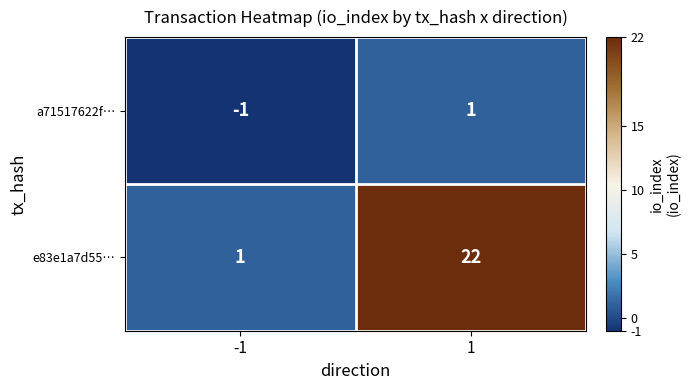

What is the difference between the maximum and minimum values in the e83e1a7d55… series?

21